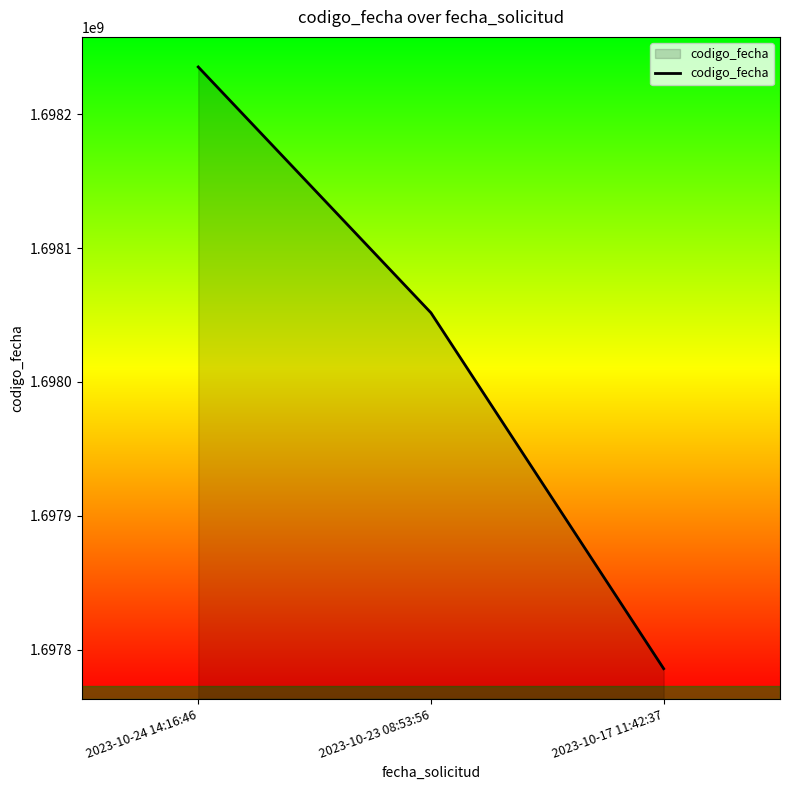

How many values are below 1698051668?

1